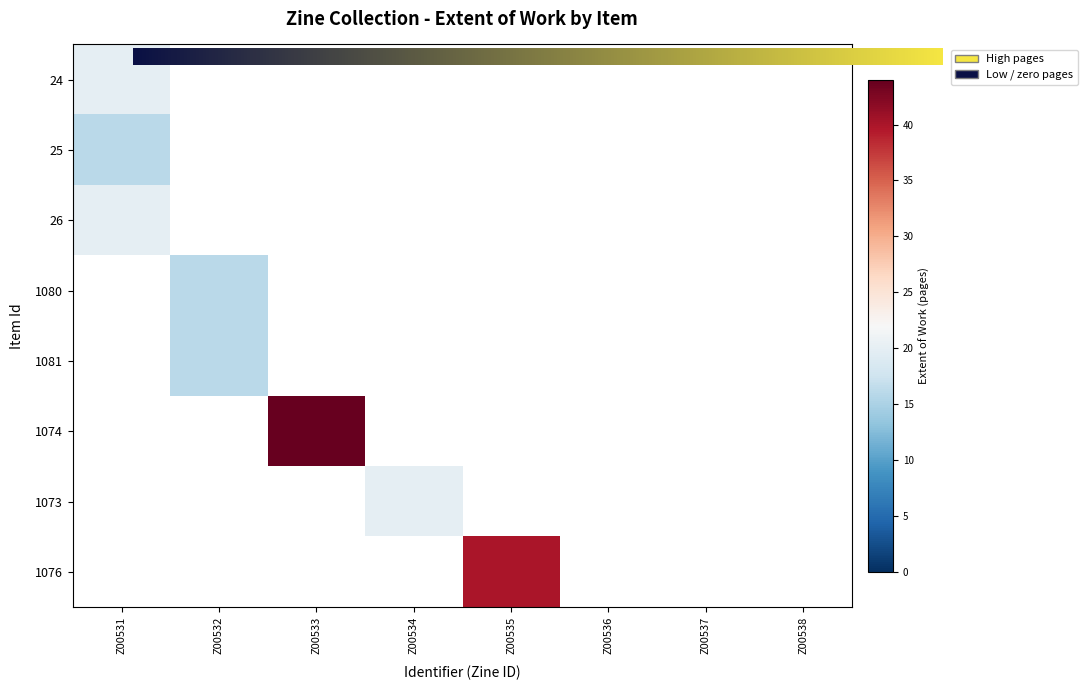

Rank the categories by 1081 value from lowest to highest.

Z00531, Z00533, Z00534, Z00535, Z00536, Z00537, Z00538, Z00532